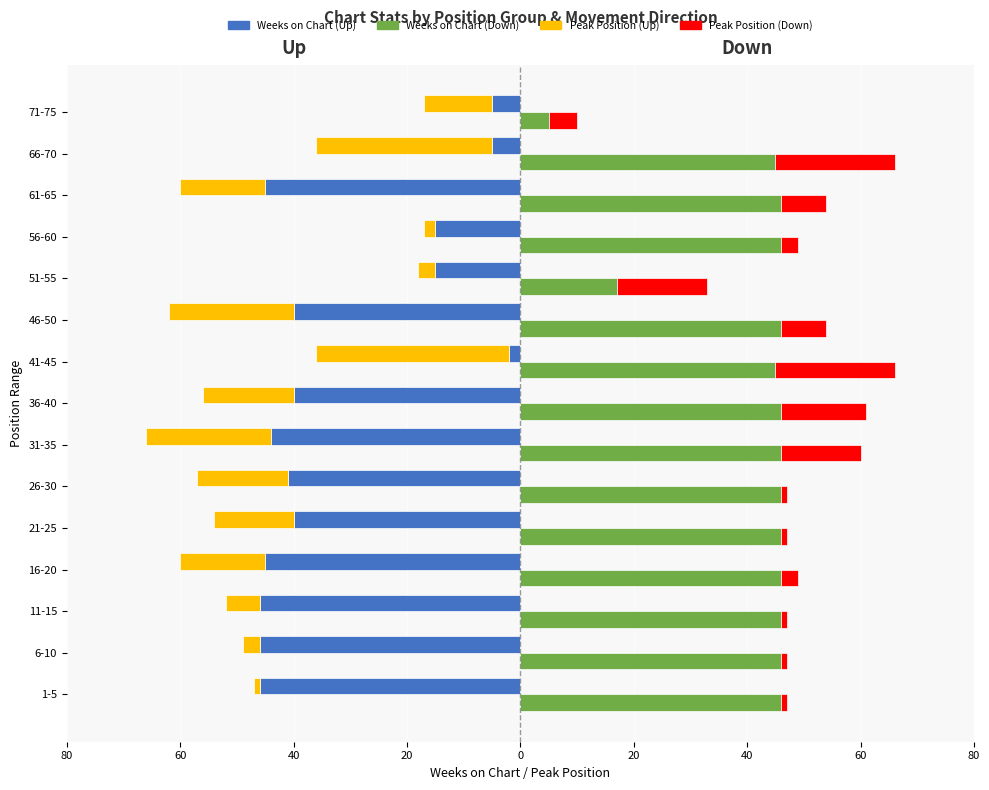

At 36-40, list the series in order from largest to smallest.

Weeks on Chart (Down), Peak Position (Down), Peak Position (Up), Weeks on Chart (Up)